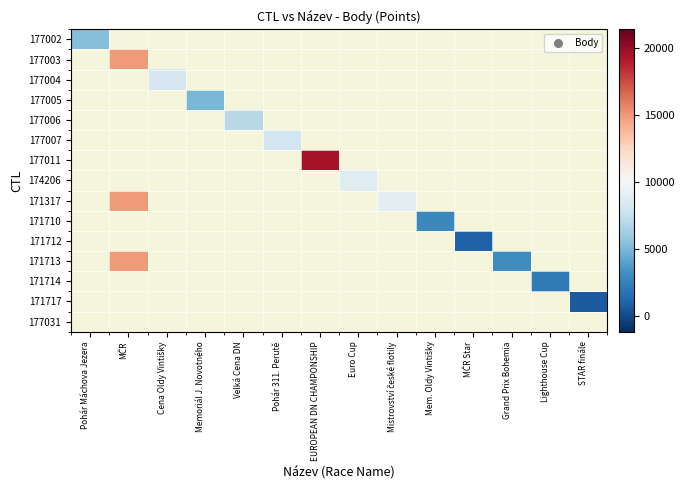

Which category has the highest value in the 177003 series?

Pohár Máchova Jezera